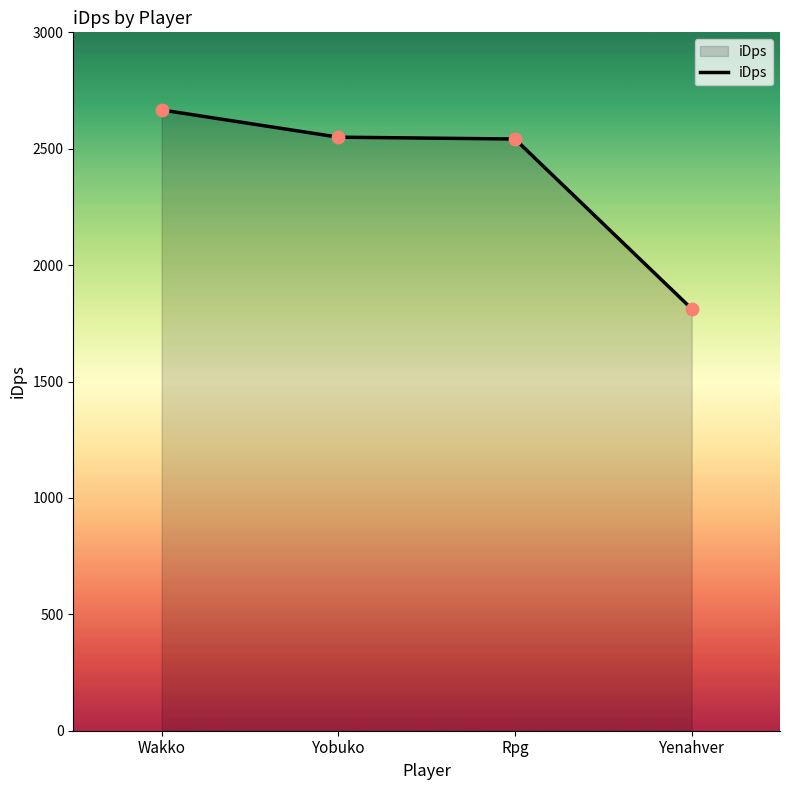

Between Yenahver and Wakko, which is larger?

Wakko